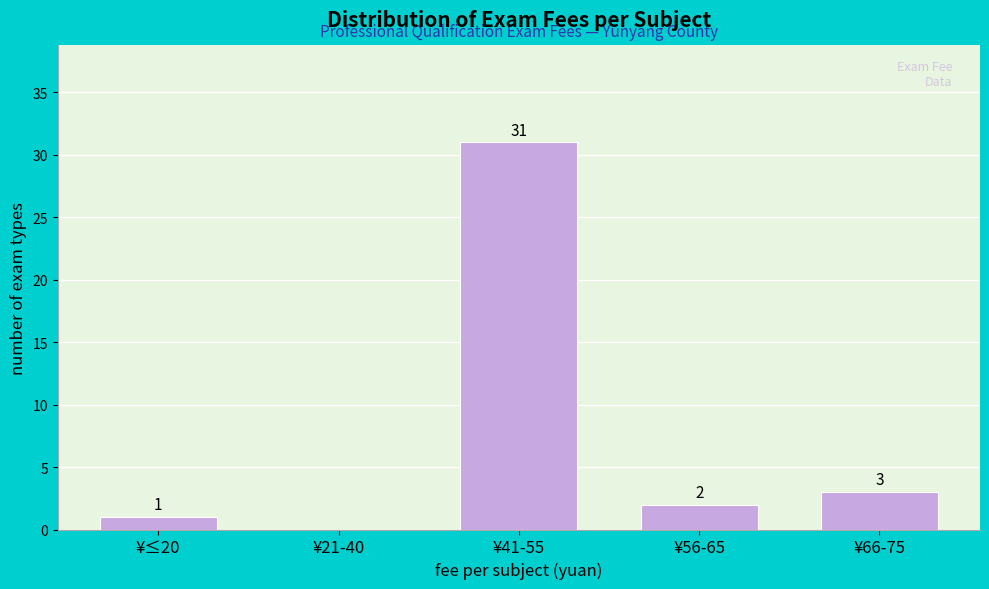

Reading left to right, transcribe all the data shown in this chart.

¥≤20=1	¥21-40=0	¥41-55=31	¥56-65=2	¥66-75=3